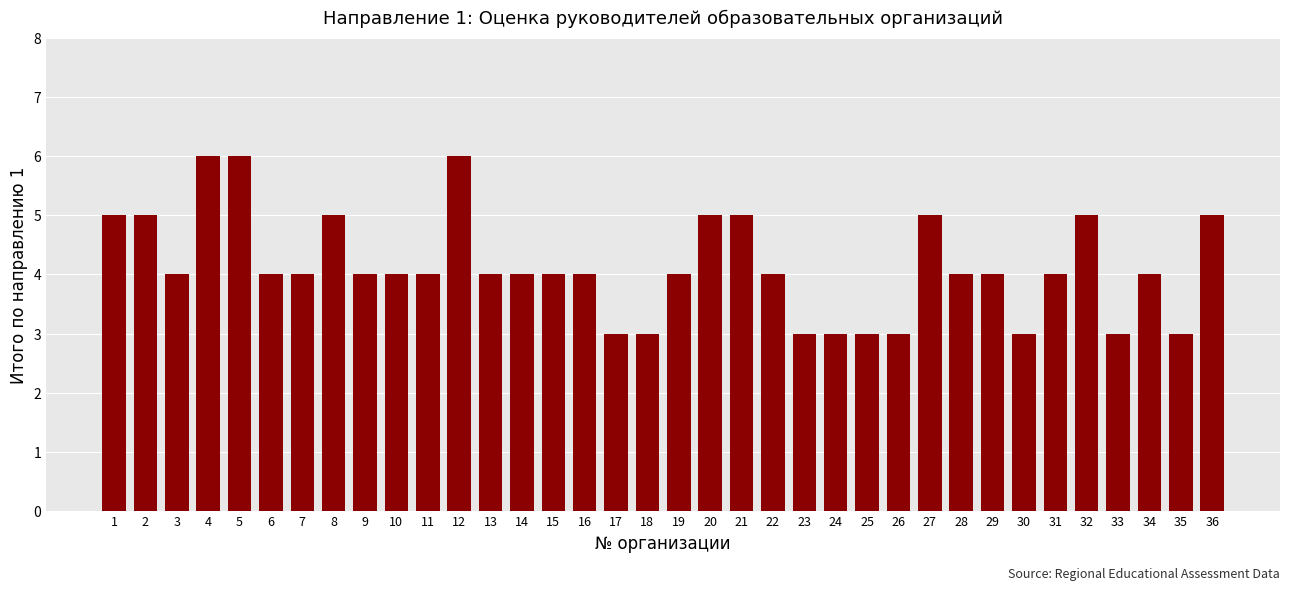

What is the minimum value shown in the chart?

3